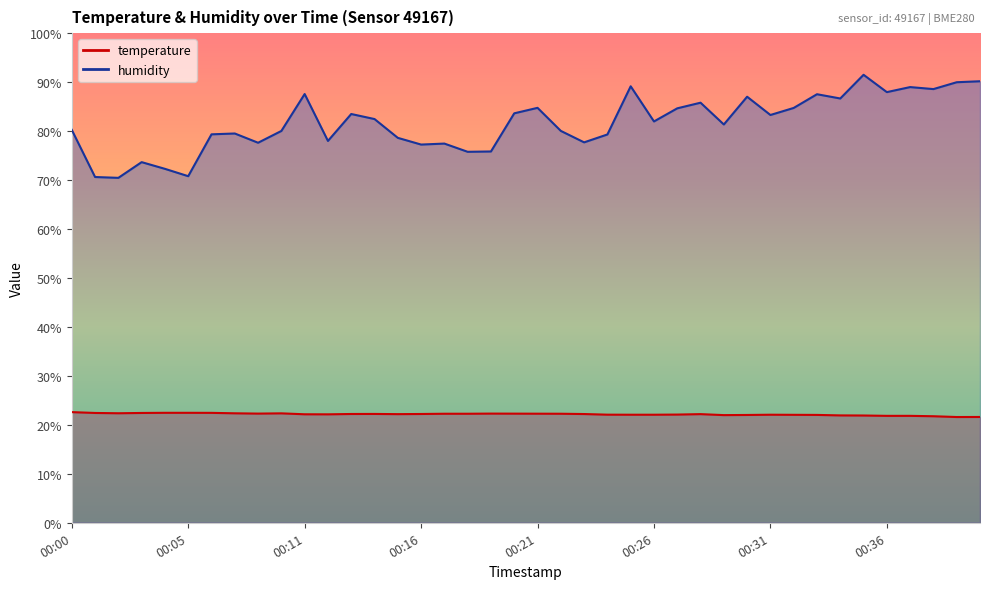

True or false: temperature and humidity intersect in this chart.

False